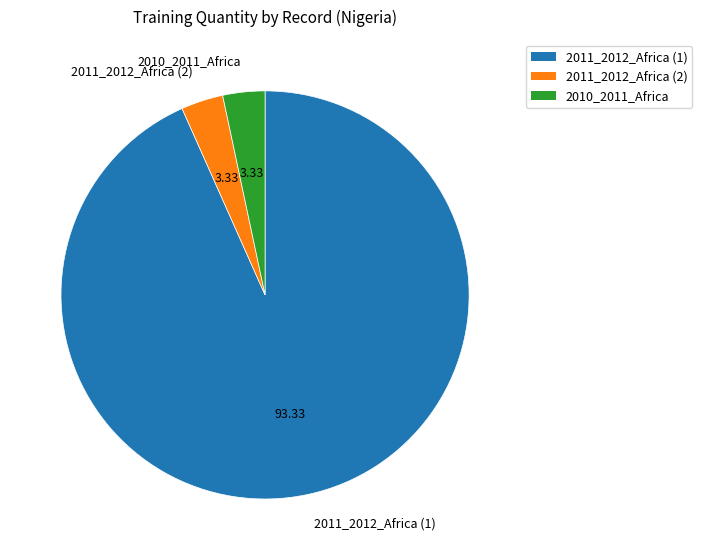

Between 2011_2012_Africa (1) and 2011_2012_Africa (2), which is larger?

2011_2012_Africa (1)